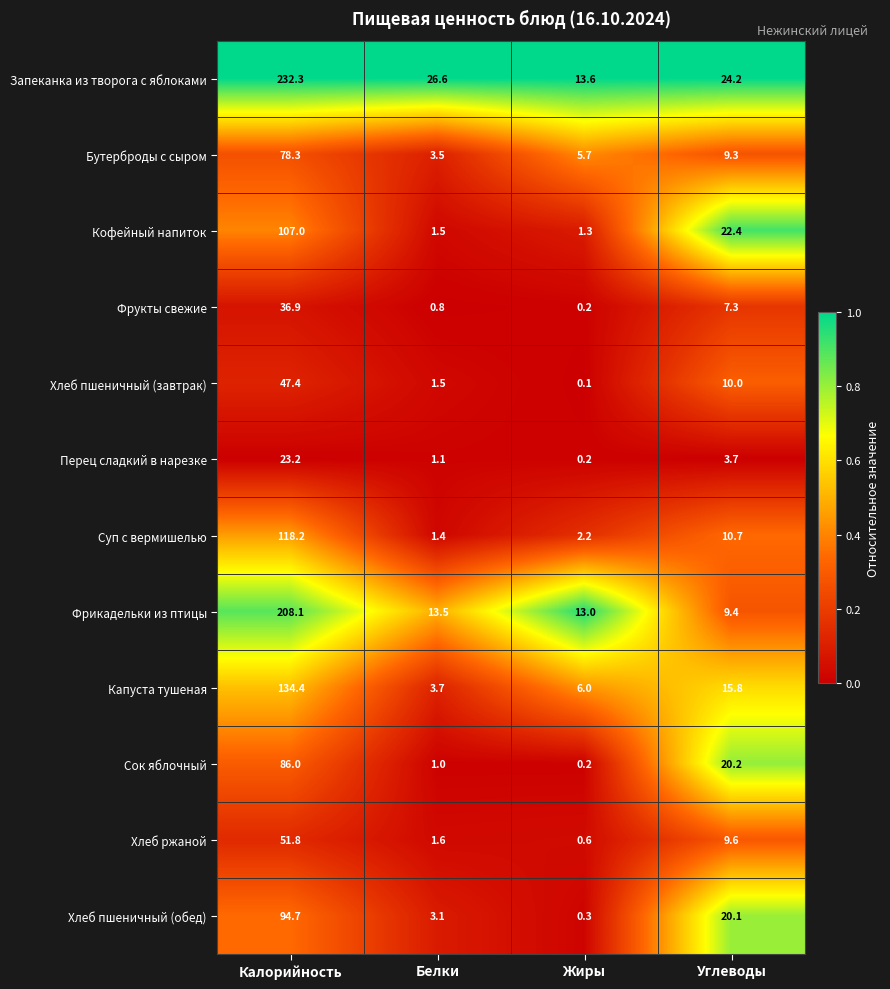

What is the maximum value shown in the chart?

232.3